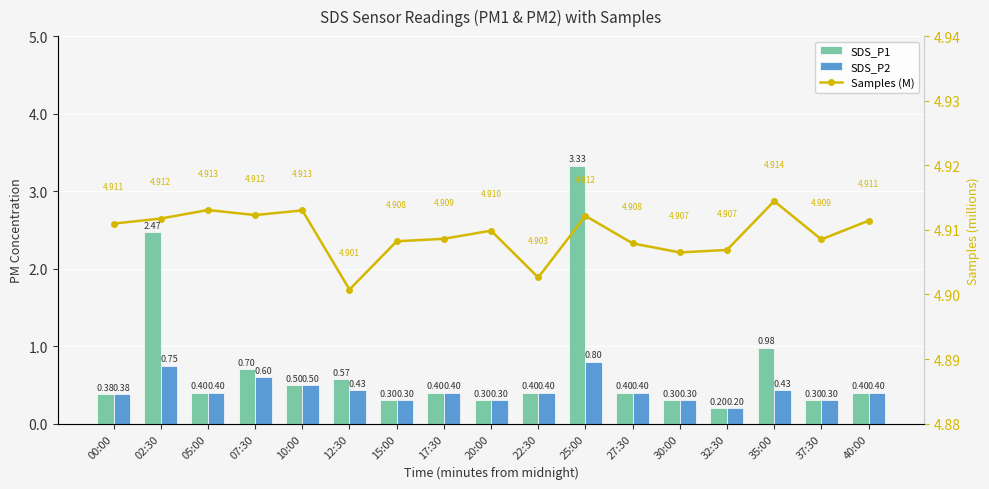

Is the value of SDS_P2 at 12:30 greater than the value of SDS_P1 at 15:00?

Yes